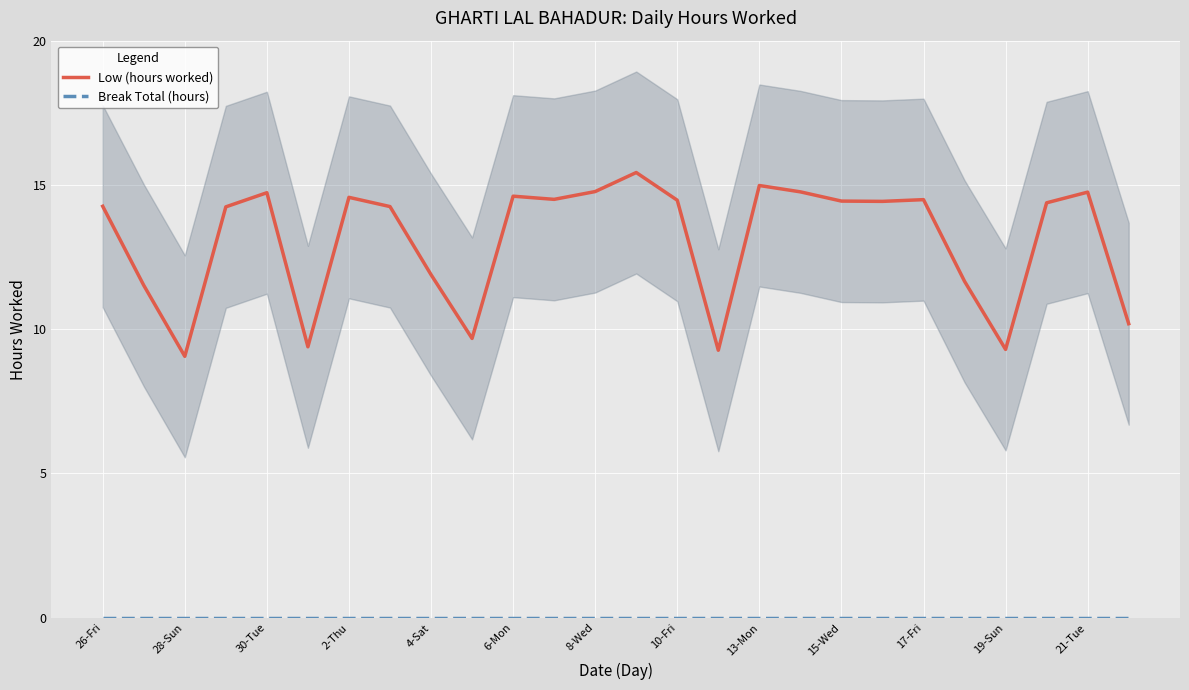

Which series has the widest spread of values?

Low (hours worked)